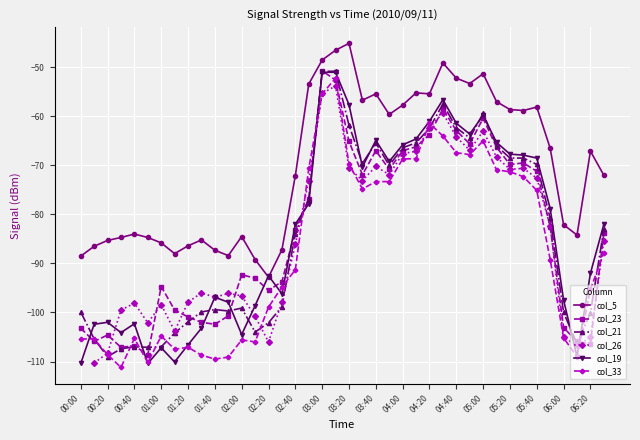

True or false: col_5 and col_21 intersect in this chart.

False